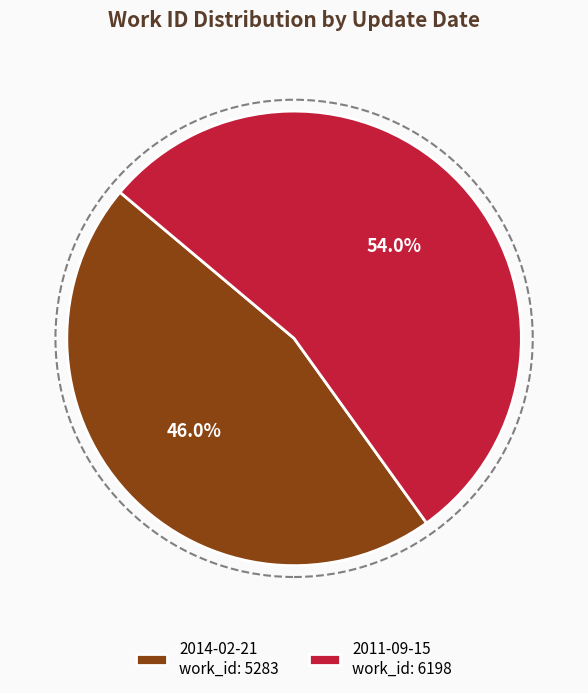

To the nearest percent, what is the difference between the 2014-02-21 and 2011-09-15 slice percentages?

8%